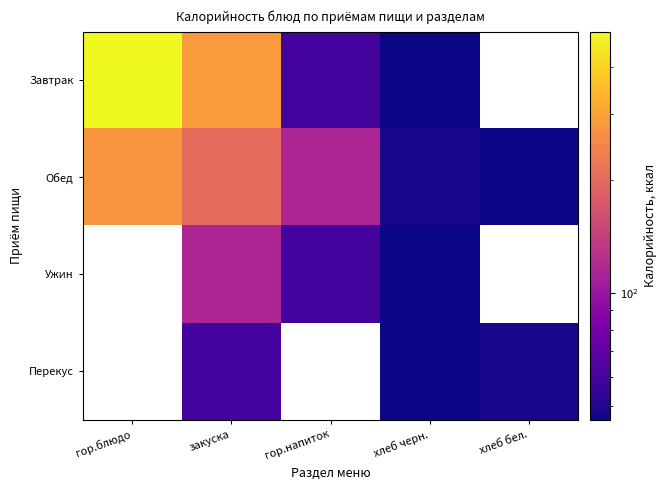

How many positive values does the Завтрак series have?

4